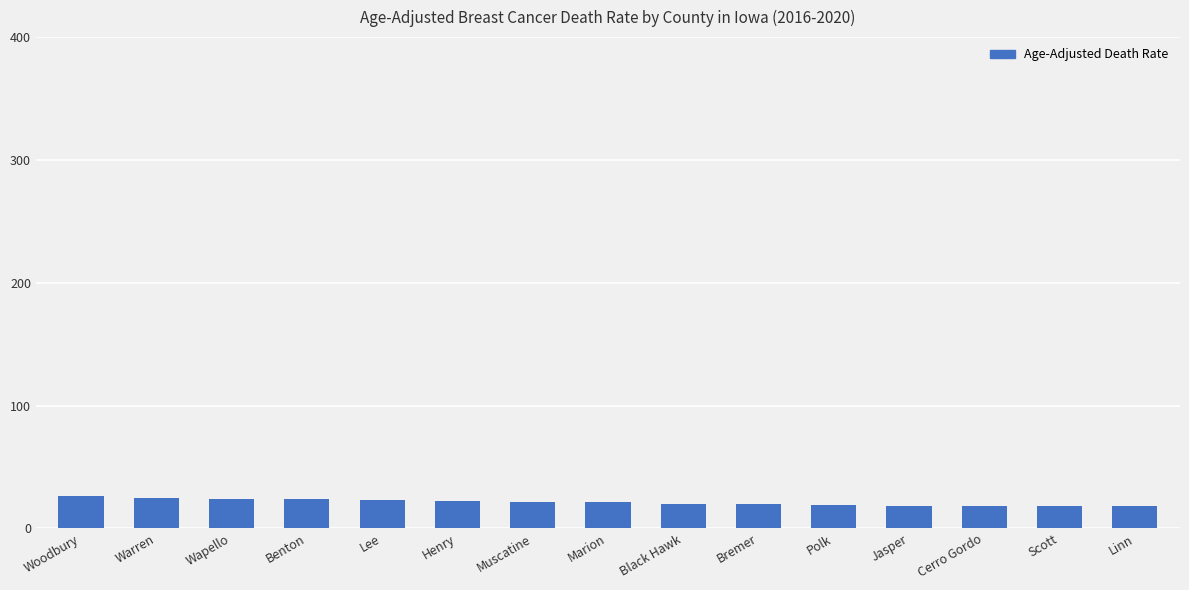

What is the sum of all values?

317.0